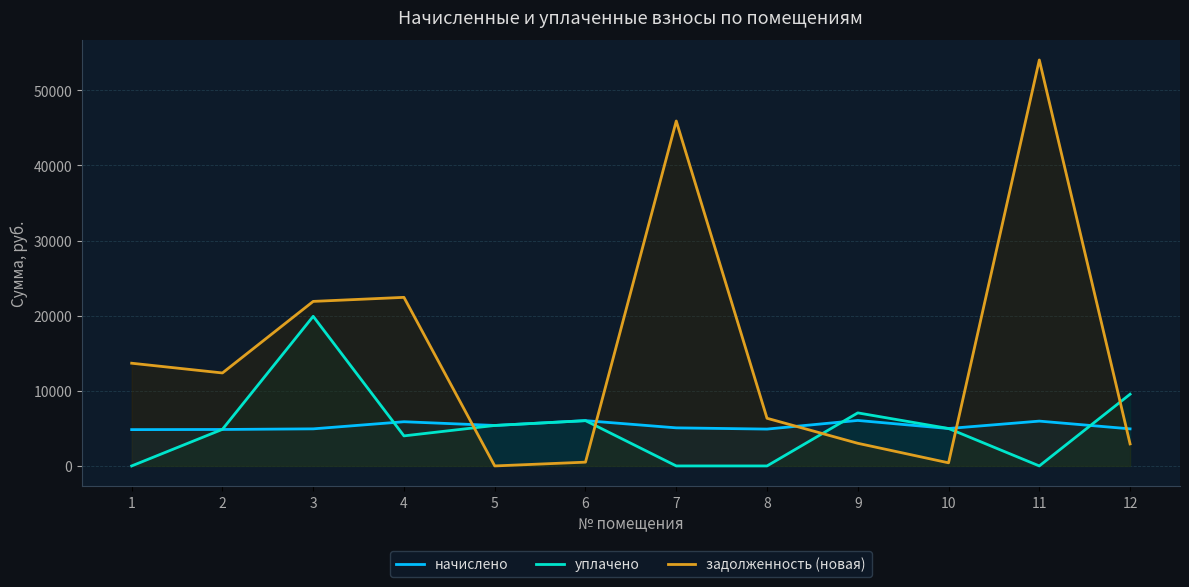

The value of задолженность (новая) at 11 is 93063.4. True or false?

False